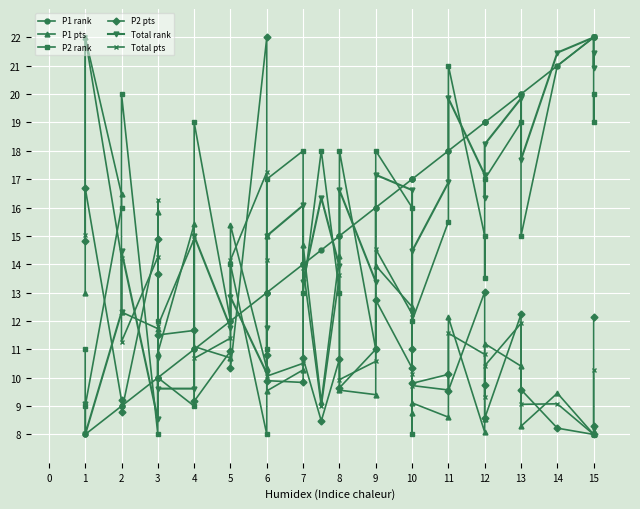

Where is the first local maximum for Total rank?

2